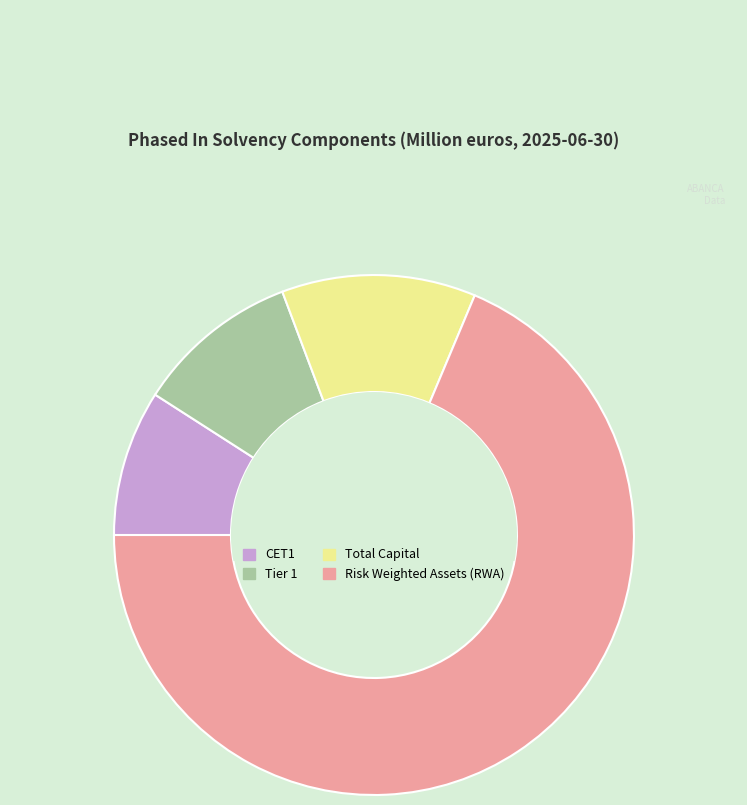

Between Total Capital and CET1, which is larger?

Total Capital